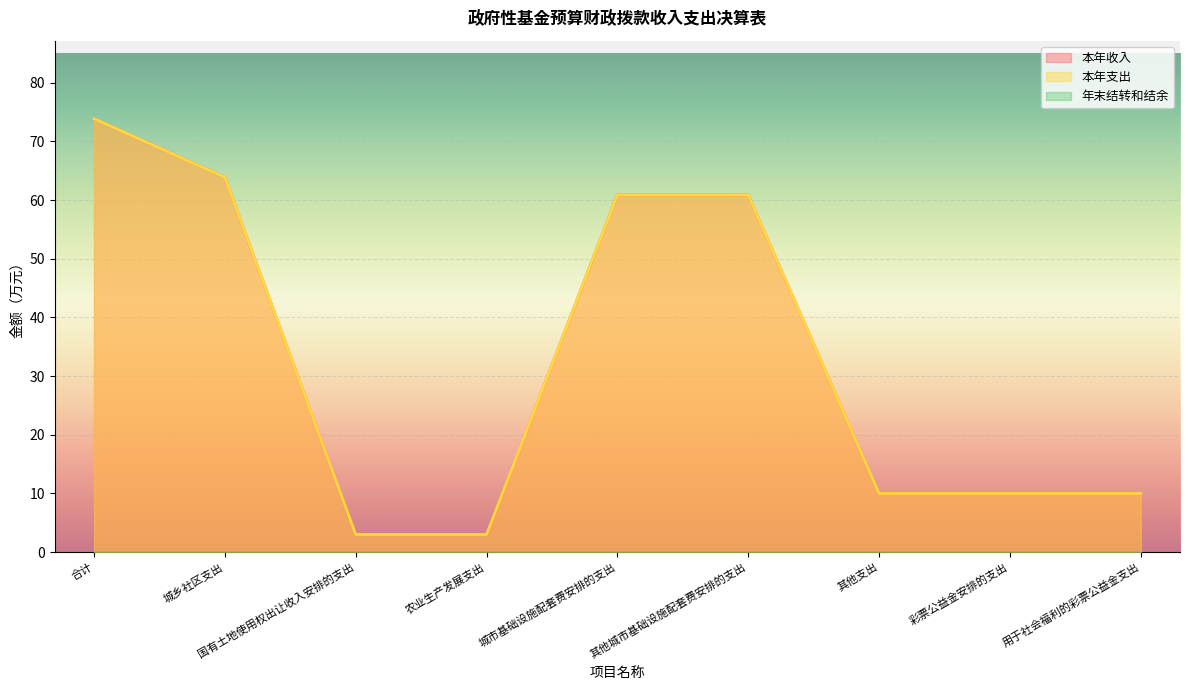

At which category is the sum across all series the highest?

合计